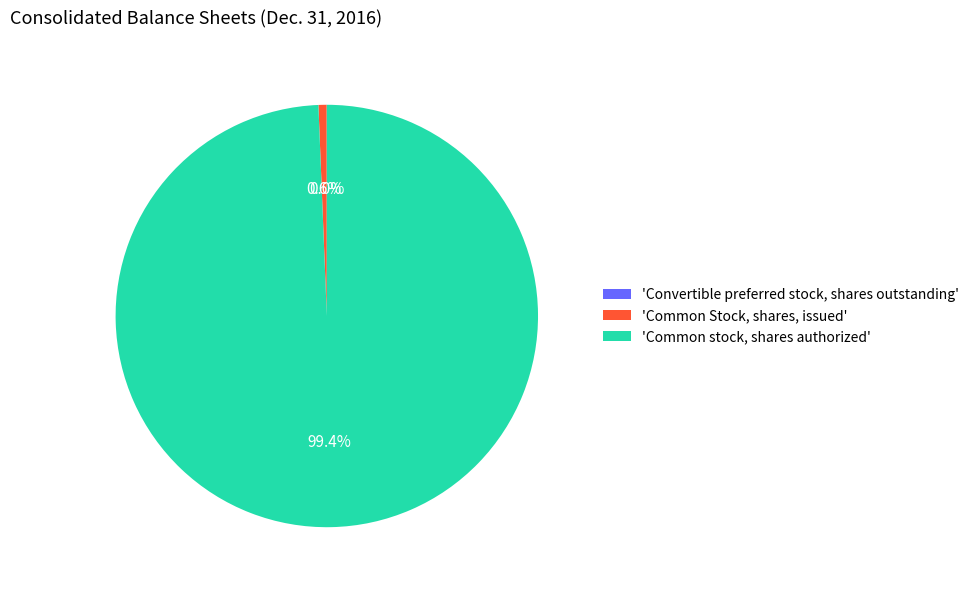

What portion of the pie excludes 'Common stock, shares authorized'?

0.6%